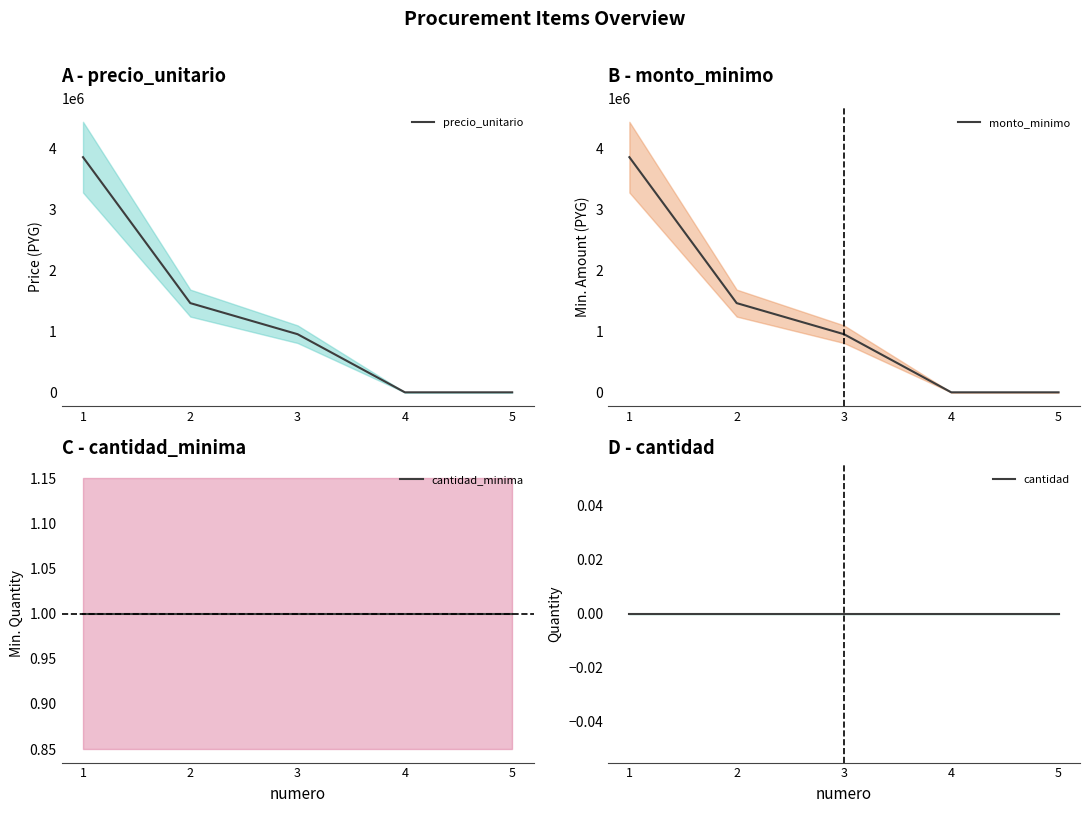

Reading right to left, transcribe all the data shown in this chart.

precio_unitario: 10000	10000	960000	1468000	3853000
monto_minimo: 10000	10000	960000	1468000	3853000
cantidad_minima: 1	1	1	1	1
cantidad: 0	0	0	0	0